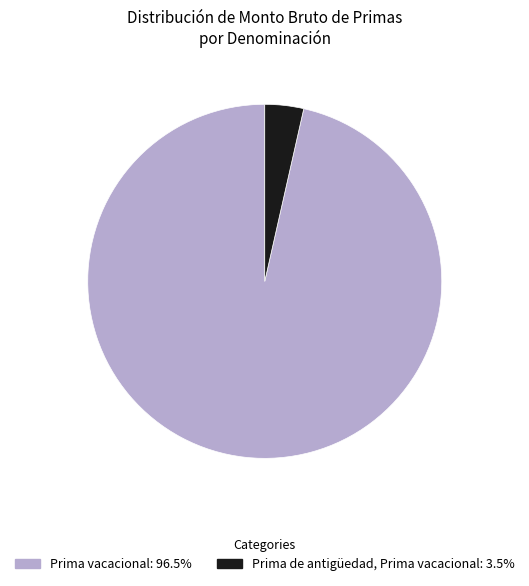

How many segments does this pie chart have?

2